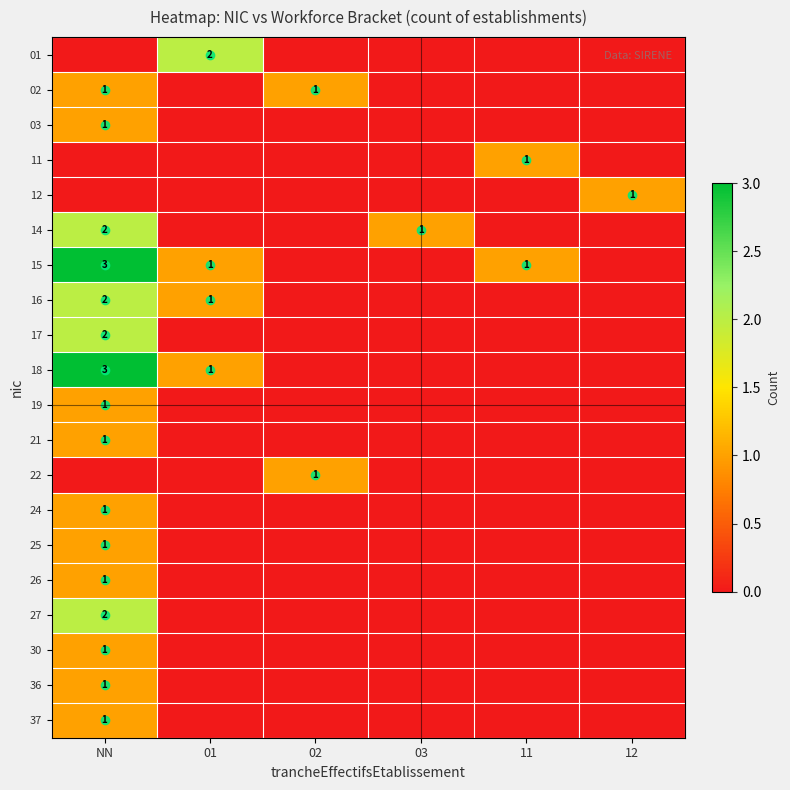

How many distinct data groups are displayed?

20